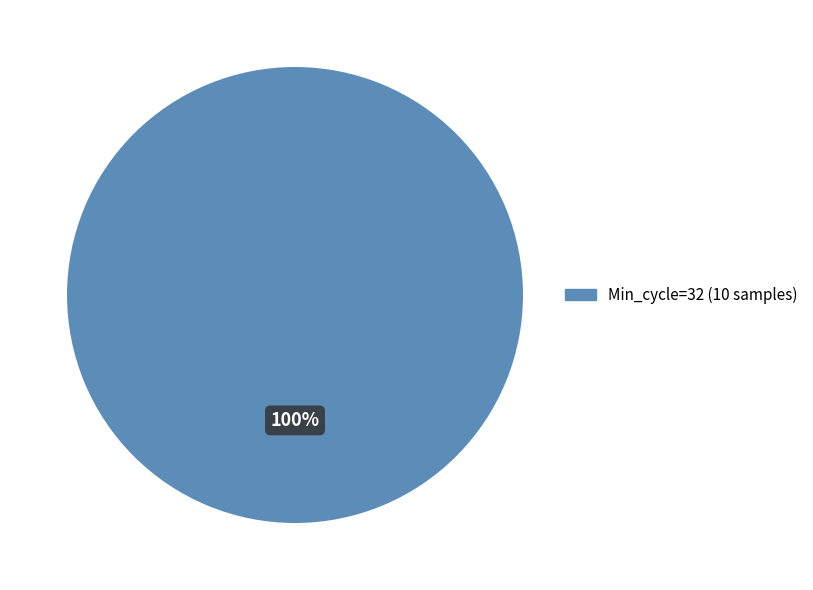

Is there any slice that represents more than half of the pie?

Yes